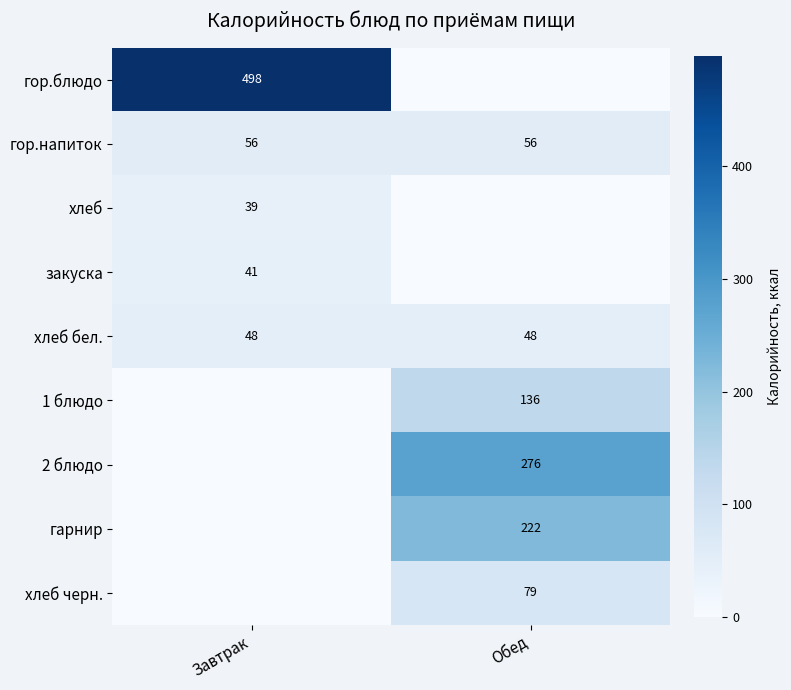

What is the average value of the гор.напиток series?

56